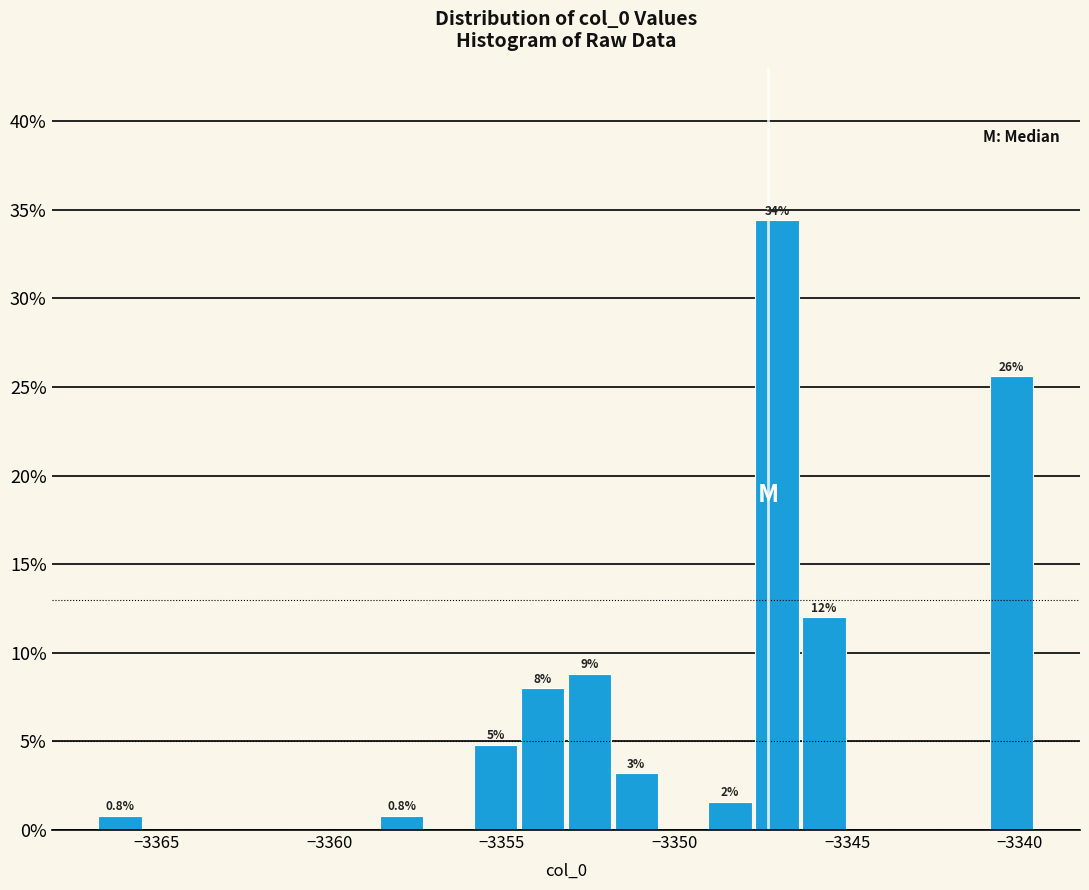

Around what value on the x-axis is the tallest bar? Give the approximate position of its centre, as read against the axis.

-3347.0